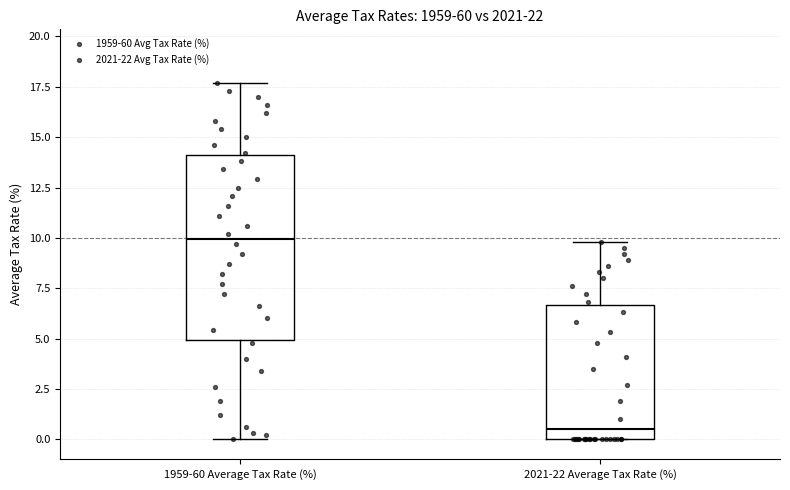

Reading left to right, transcribe this box plot: for each box, give where its median line is, the range the box spans, and where its two whiskers end, as read against the y-axis. The values are not printed on the chart, so give them approximately, as read against the axis.

1959-60 Average Tax Rate (%): median 10.0, box 5.0 to 14.0, whiskers 0.0 to 17.5
2021-22 Average Tax Rate (%): median 0.5, box 0.0 to 6.5, whiskers 0.0 to 10.0